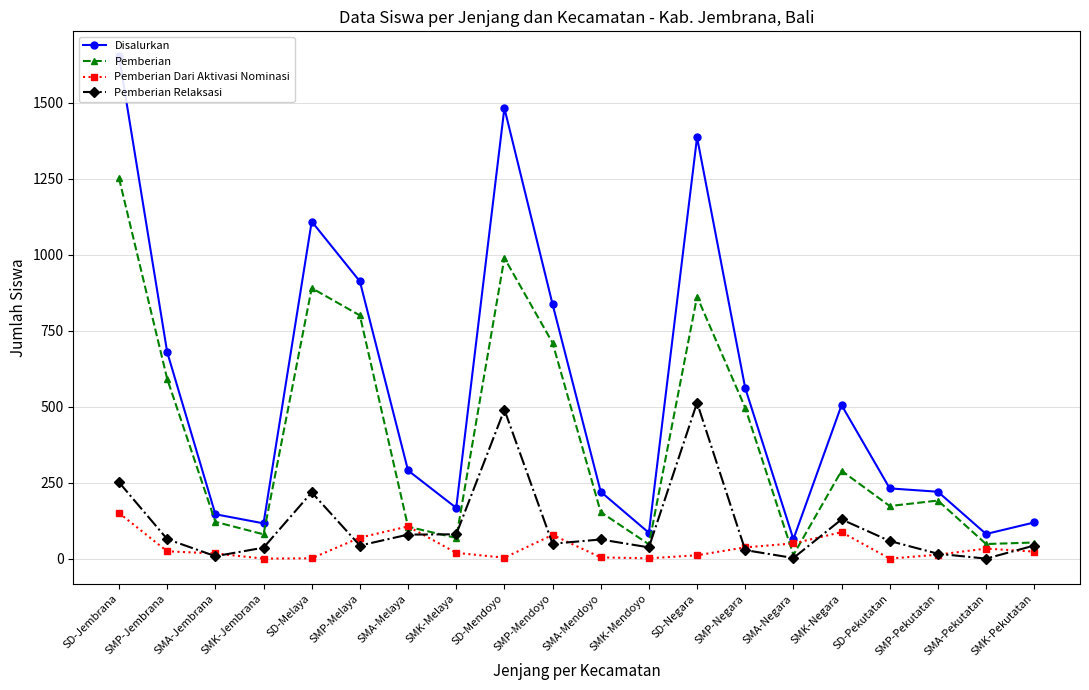

True or false: Disalurkan and Pemberian Dari Aktivasi Nominasi intersect in this chart.

False